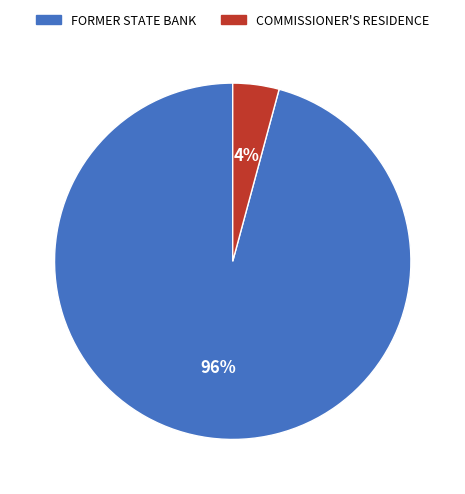

What percentage is the COMMISSIONER'S RESIDENCE slice, to the nearest percent?

4%